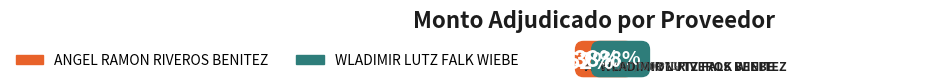

Approximately how many times larger is the value at ANGEL RAMON RIVEROS BENITEZ compared to WLADIMIR LUTZ FALK WIEBE?

1.7